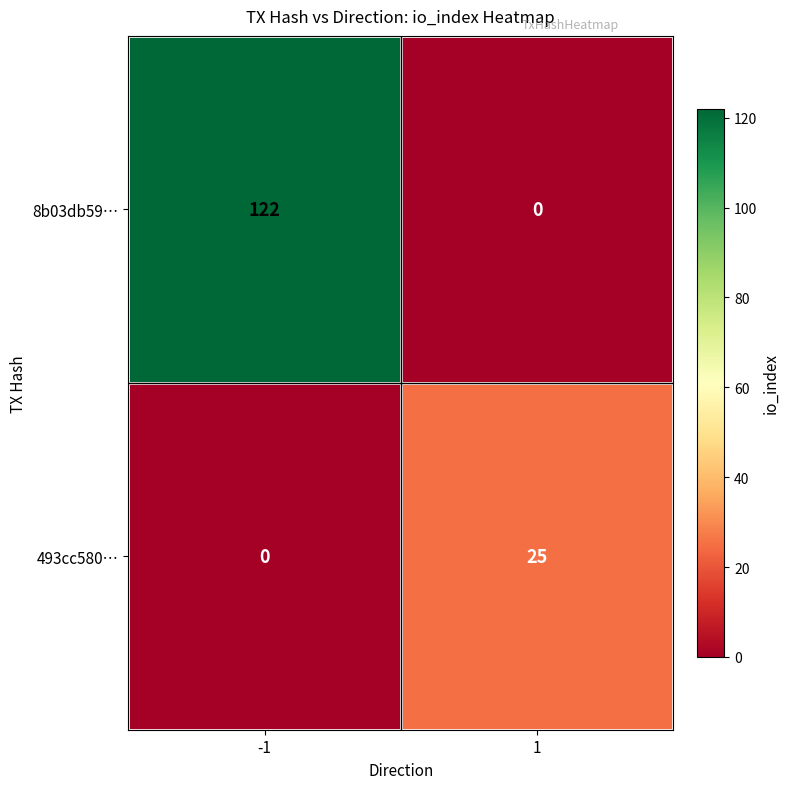

Rank the categories by 493cc580… value from highest to lowest.

1, -1